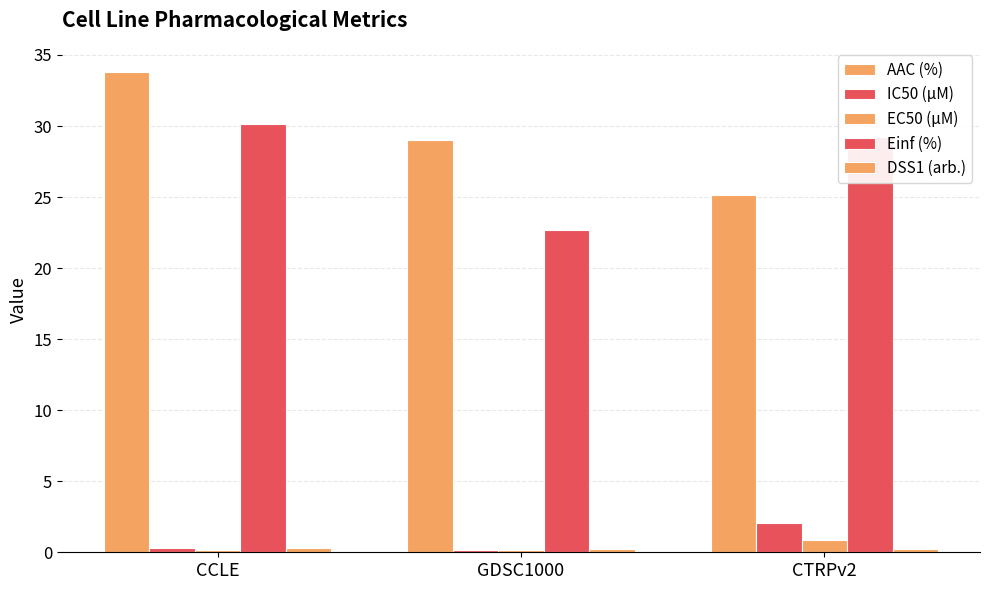

The value of DSS1 (arb.) at GDSC1000 is 0.2. True or false?

True